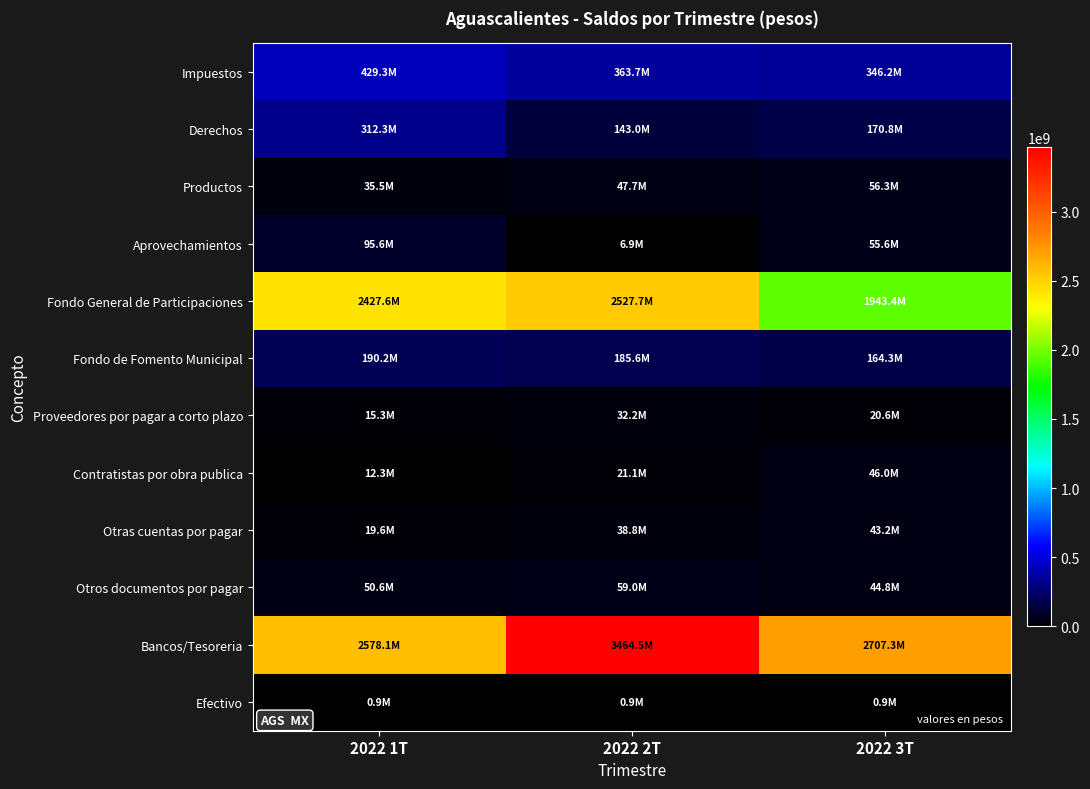

Between 2022 2T and 2022 3T, which is larger?

2022 2T